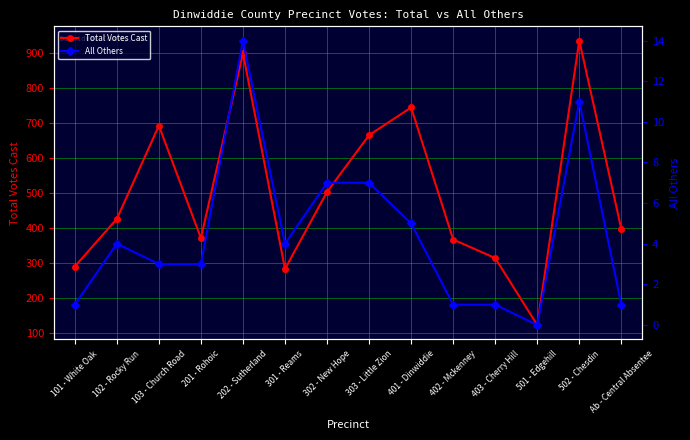

What is the value of the All Others point at the 14th from the left?

1